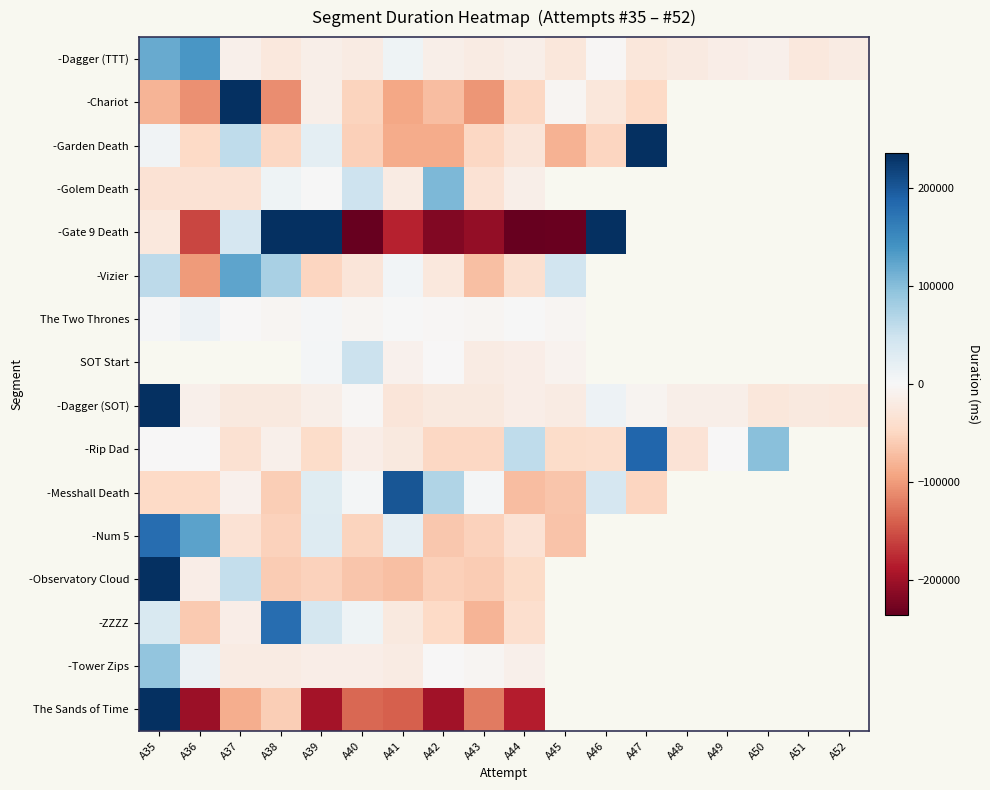

Which label corresponds to the largest value in the chart?

A35